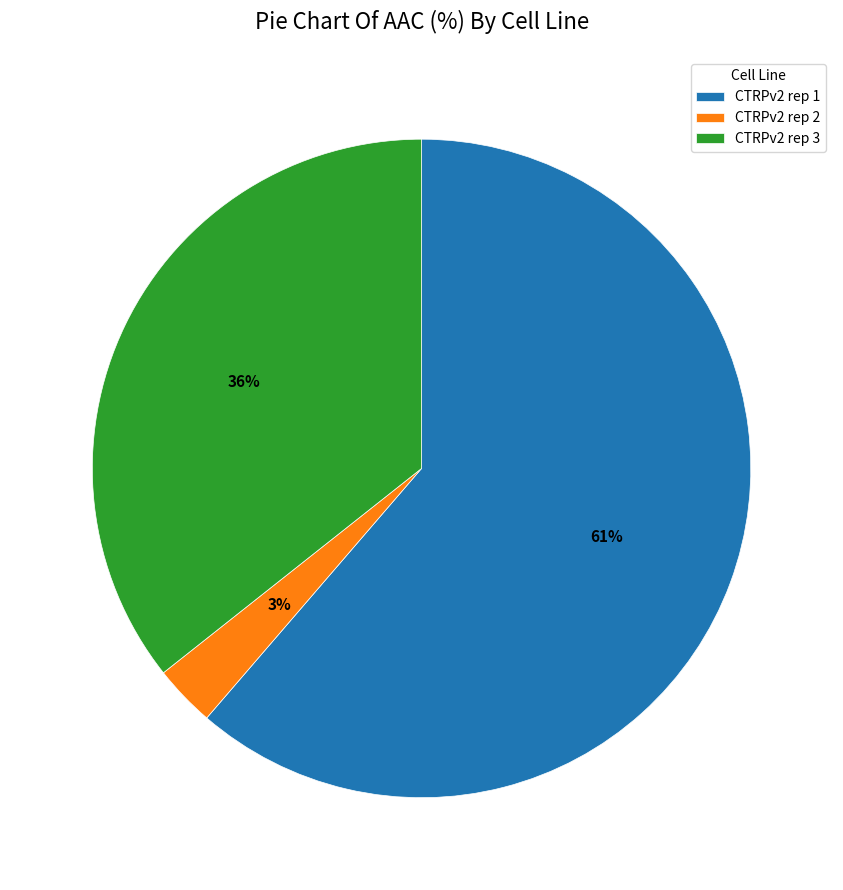

Is there a majority slice in this chart?

Yes